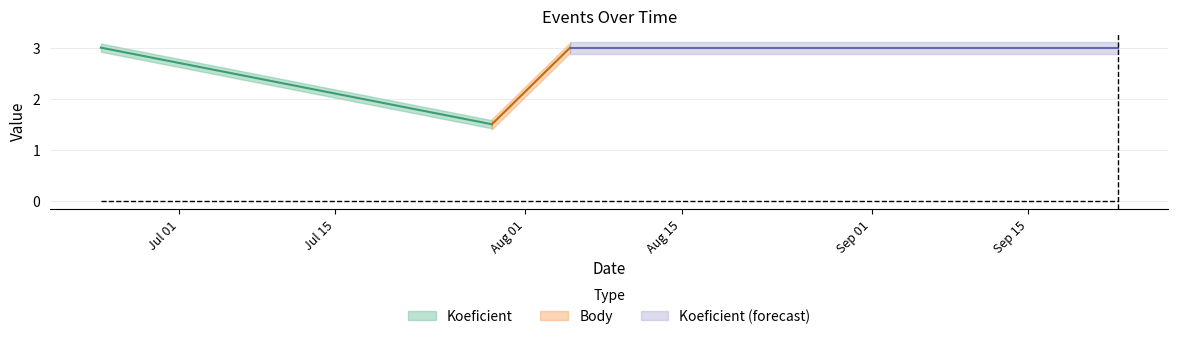

Where is the first local minimum for Body?

2023-07-29